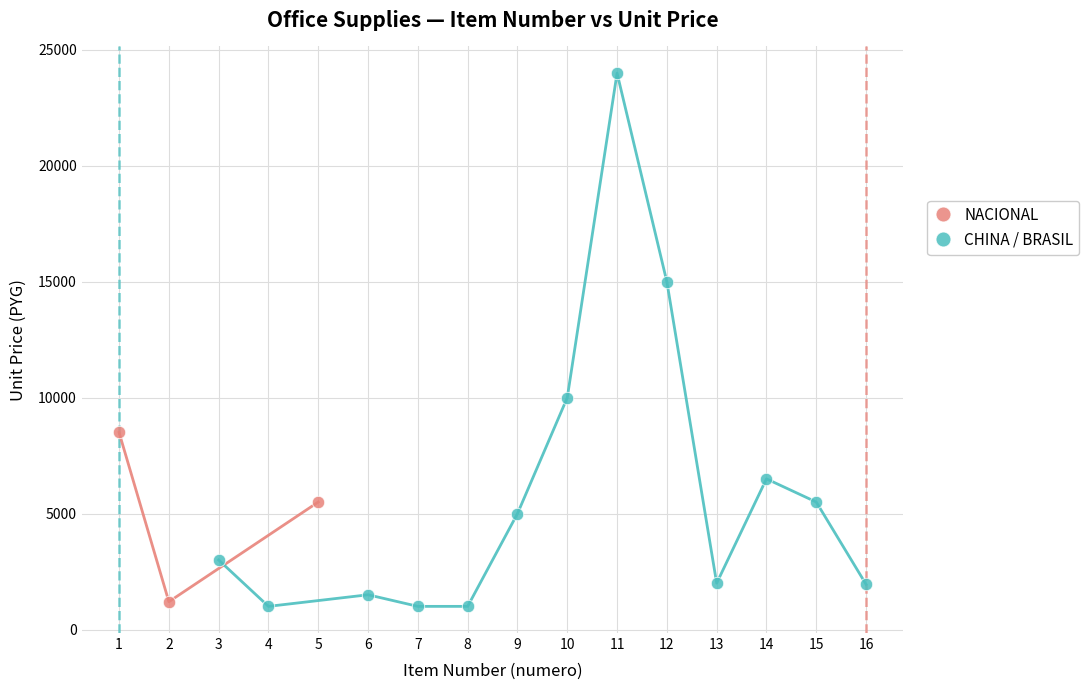

Which series contains the highest Y value?

CHINA / BRASIL